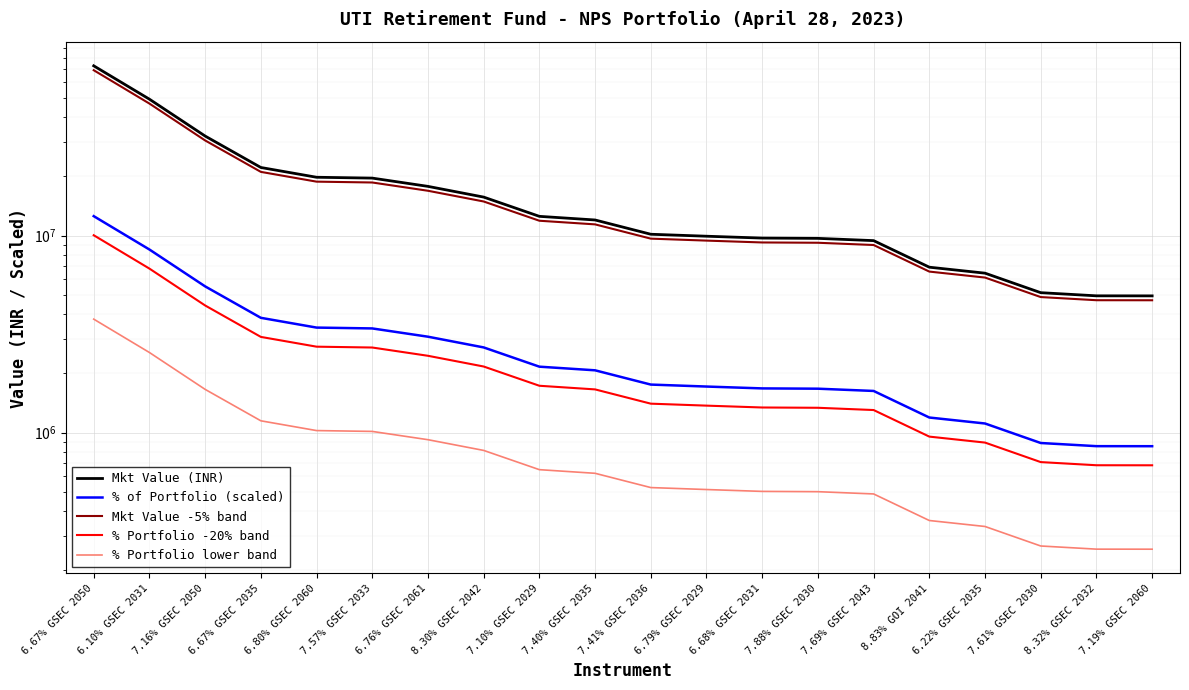

At which category does the chart reach its peak across all series?

6.67% GSEC 2050